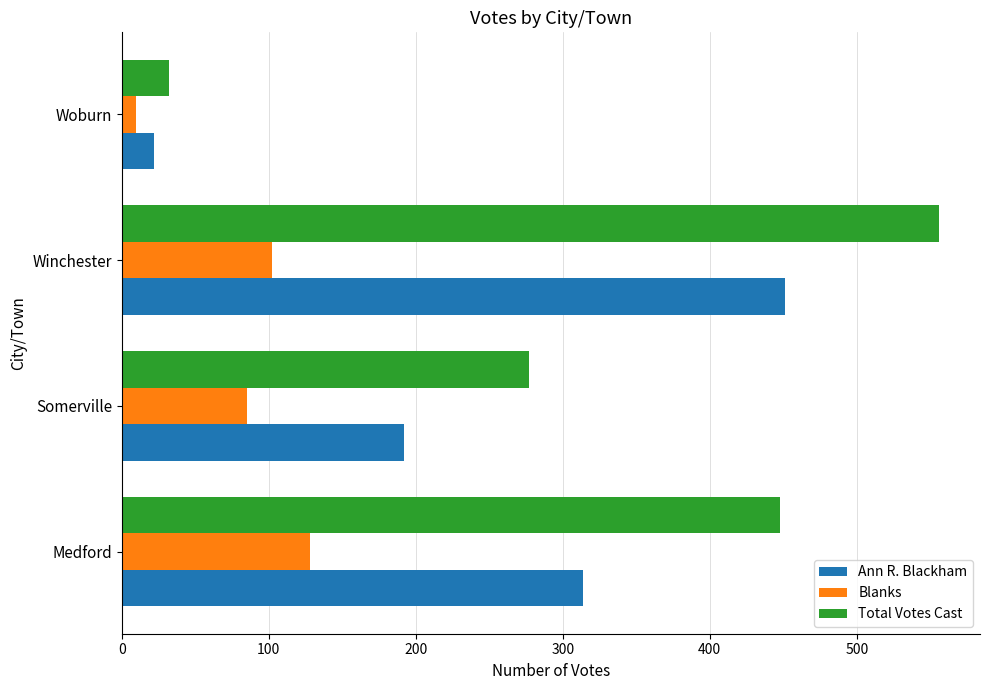

What is the maximum value for Blanks?

128